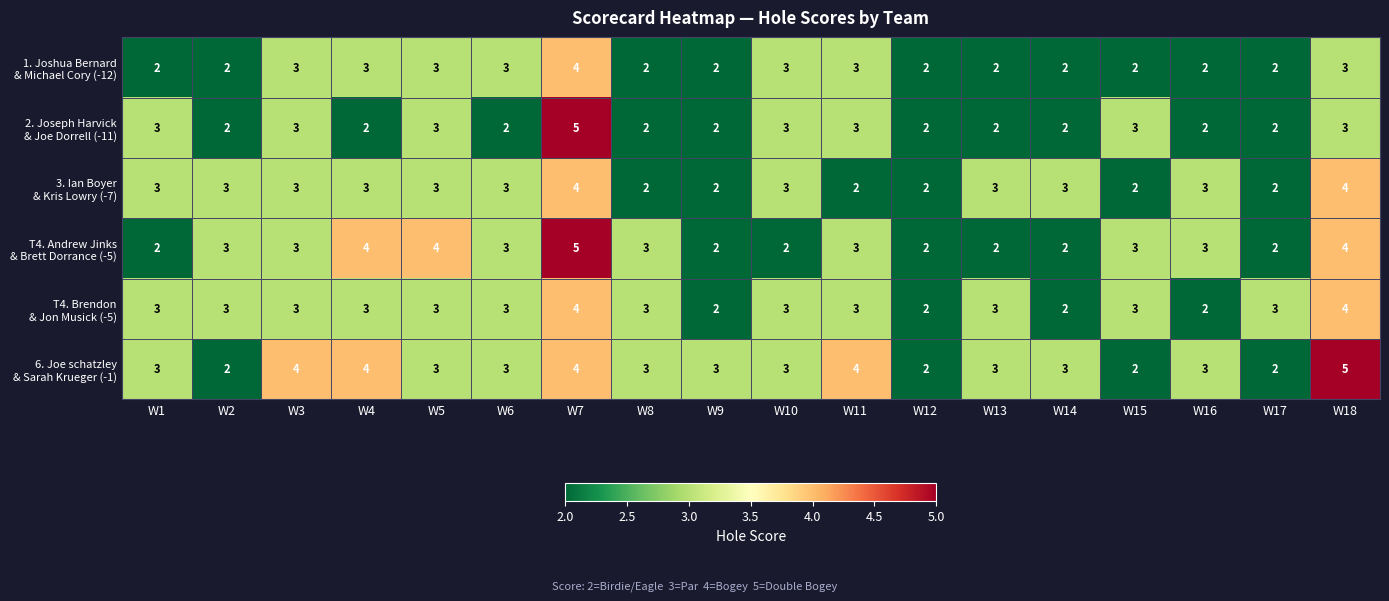

What is the greatest value displayed?

5